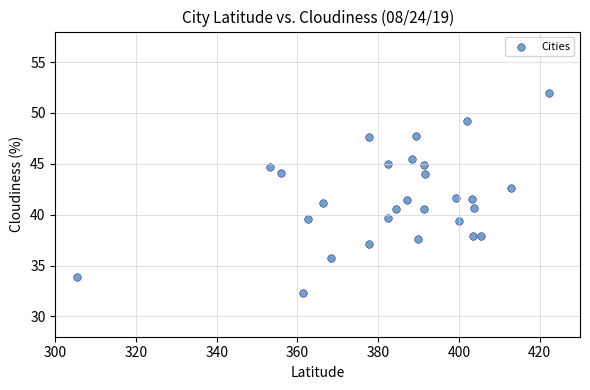

What is the range of Y values (max minus min)?

19.7